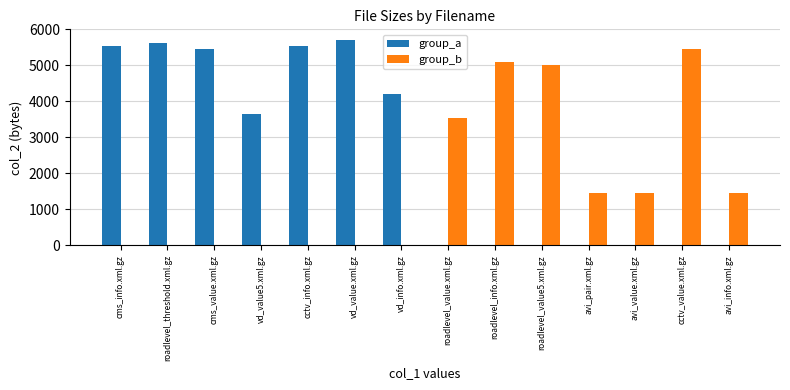

True or false: group_a has a value of 2305 at cctv_value.xml.gz.

False